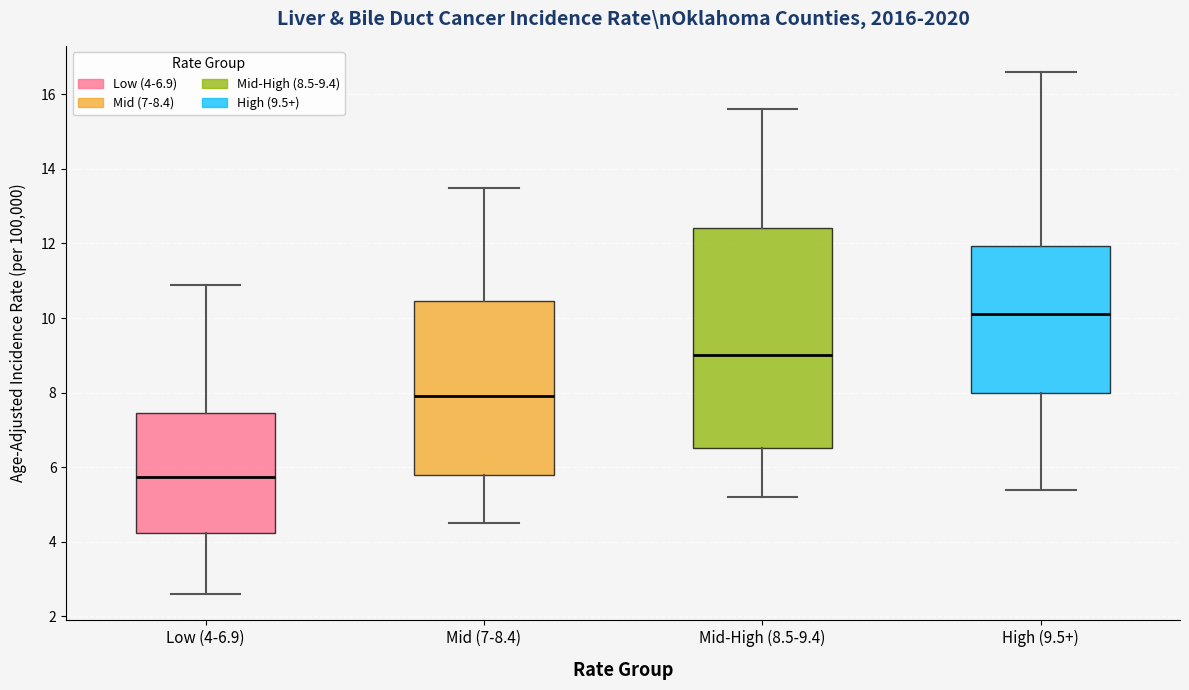

Where does the upper whisker of the box for Mid-High (8.5-9.4) end on the y-axis? The values are not printed on the chart, so give them approximately, as read against the axis.

15.6